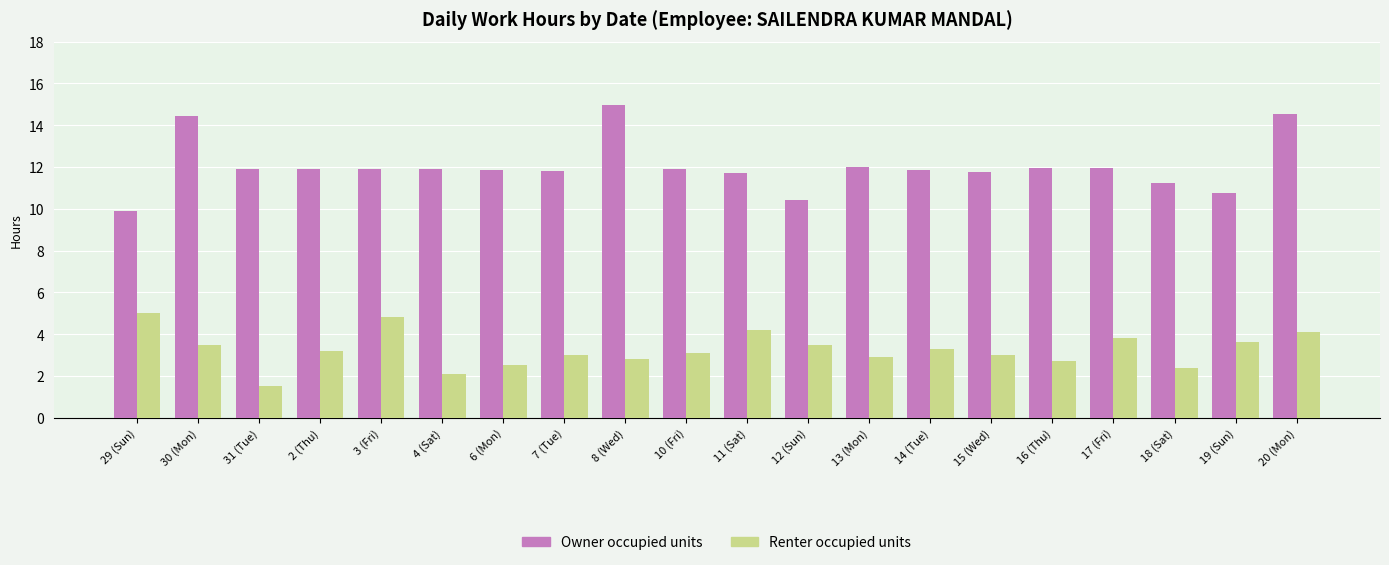

What is the label of the 18th bar from the right?

31 (Tue)